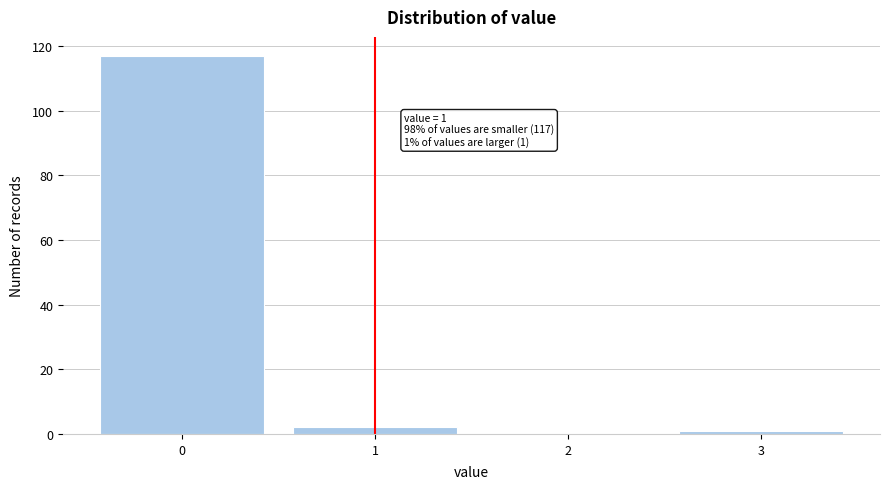

Which range on the x-axis has the tallest bar?

-0.5 to 0.5